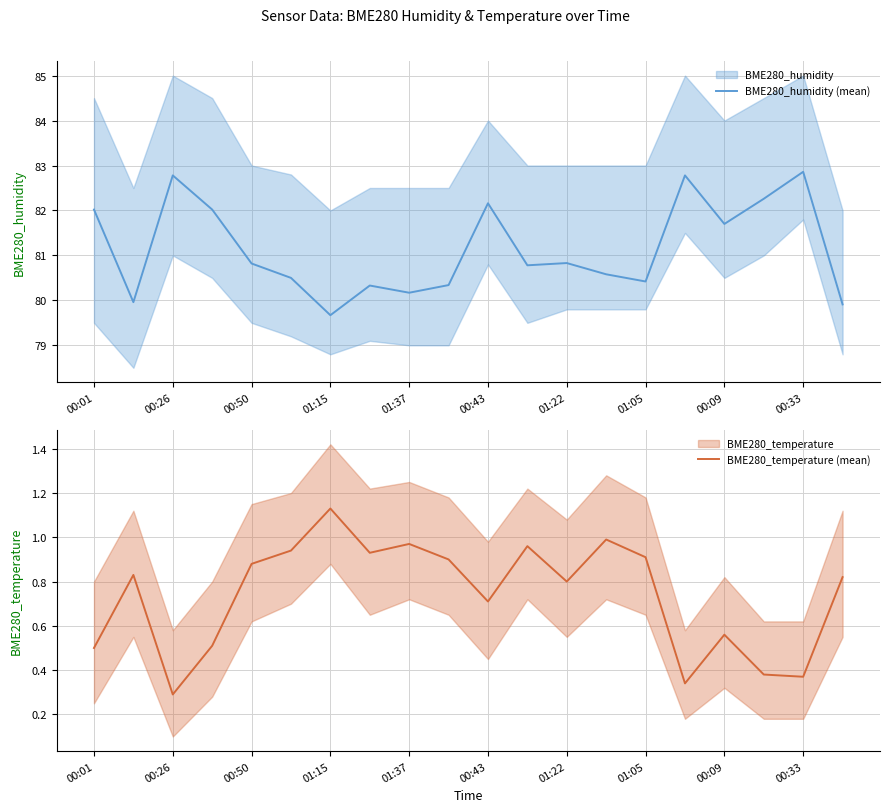

Which category has the lowest value in the BME280_humidity (mean) series?

01:15